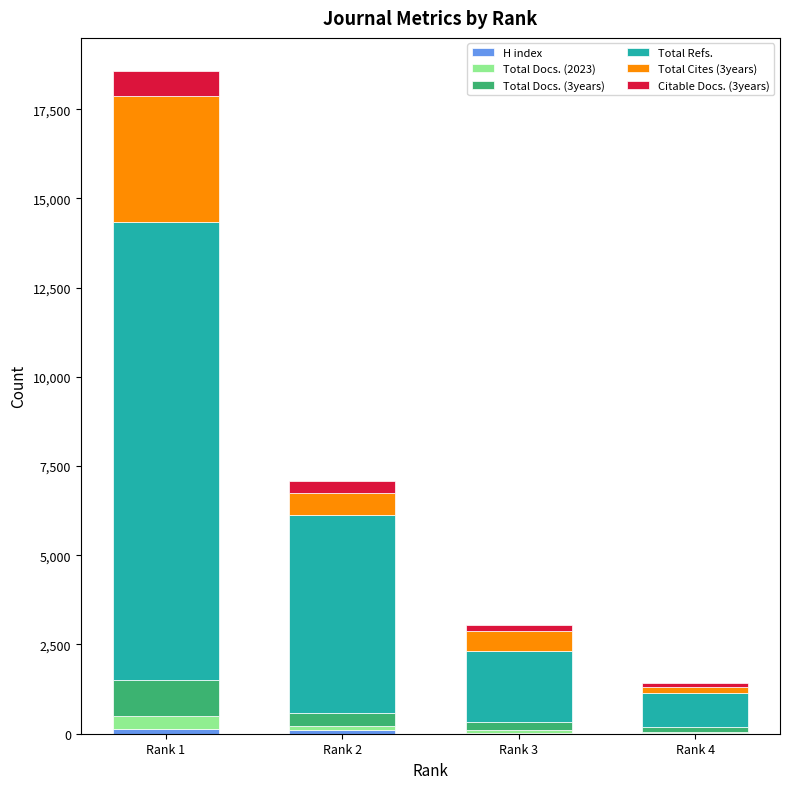

At which category is the sum across all series the highest?

Rank 1